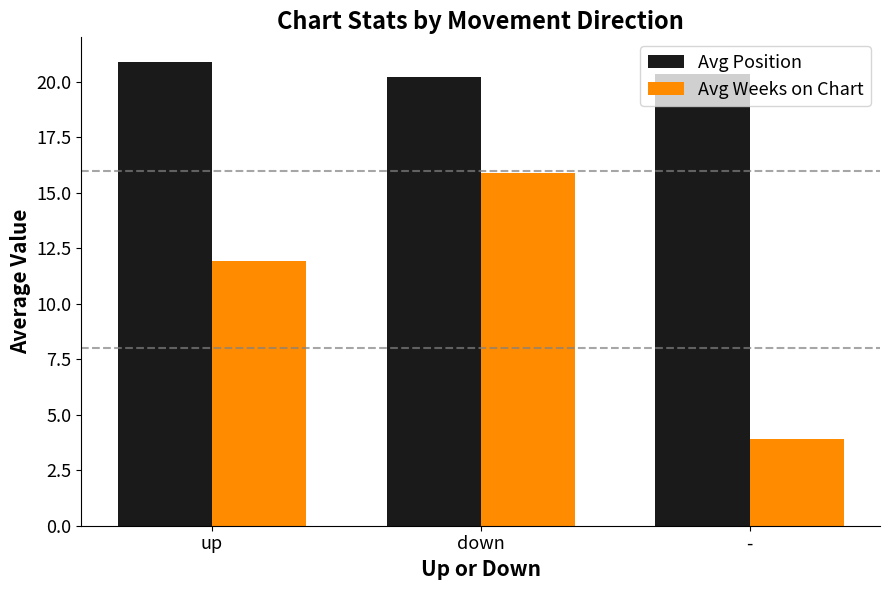

Reading left to right, list all the values displayed in this chart.

Avg Position: 20.9	20.2	20.3
Avg Weeks on Chart: 11.9	15.9	3.9